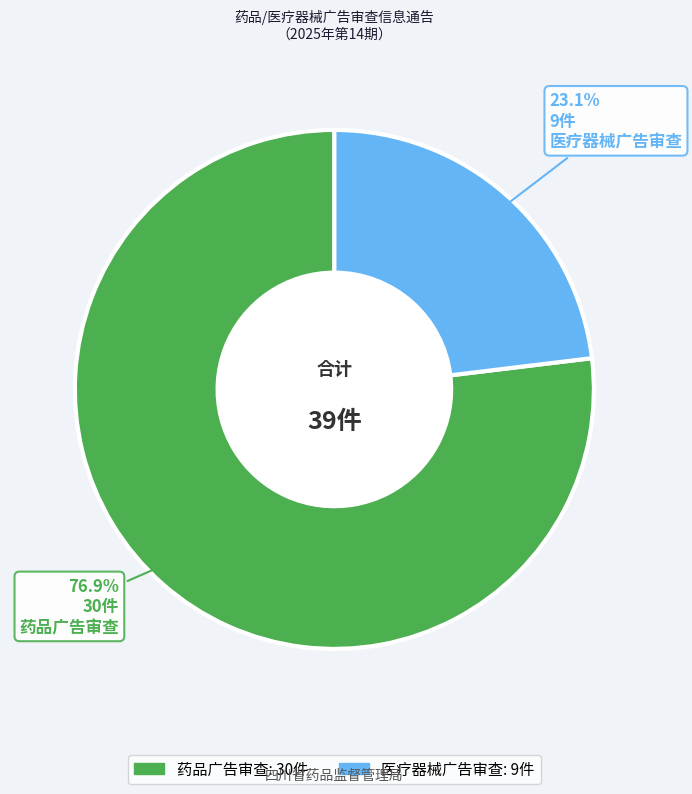

What percentage do 药品广告审查 and 医疗器械广告审查 together represent?

100.0%